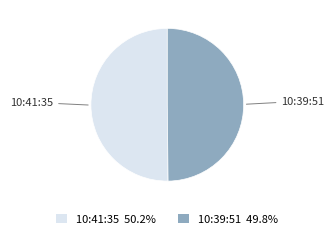

Count the number of slices in the pie.

2